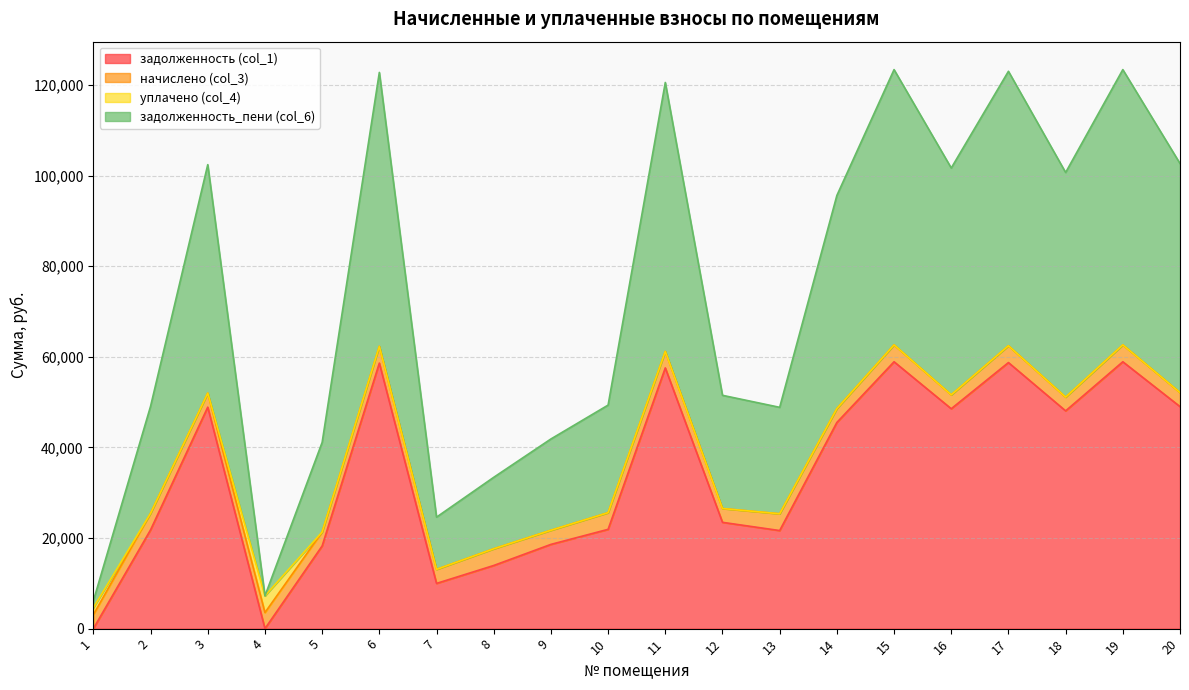

What value does the задолженность (col_1) series have at 6?

58601.6